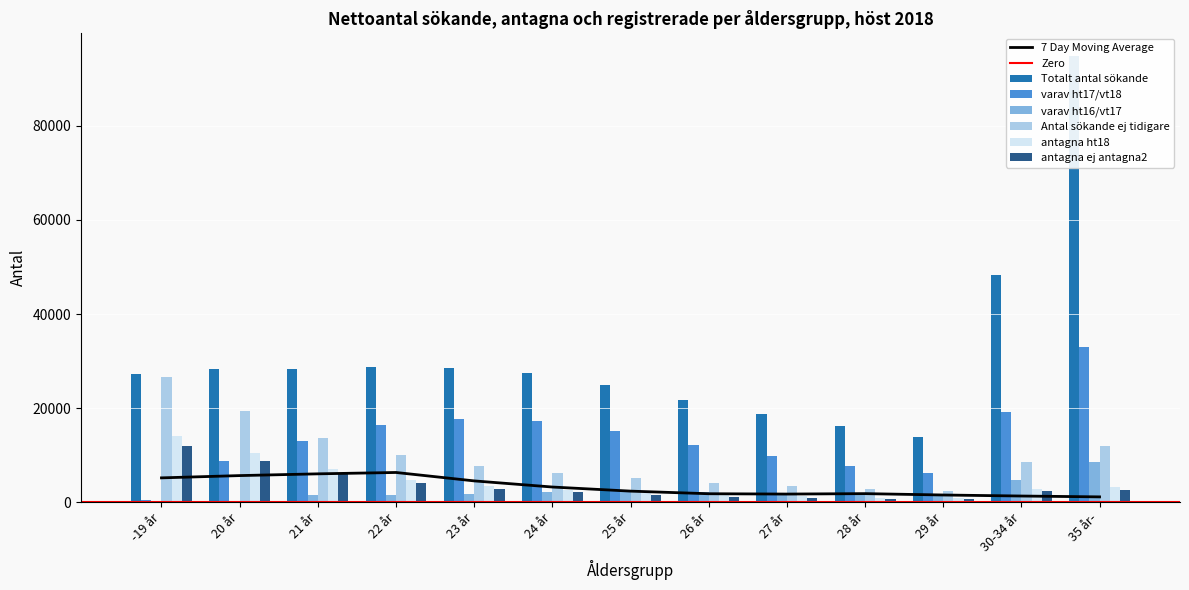

What is the value of the antagna ht18 bar at the 10th from the left?

1002